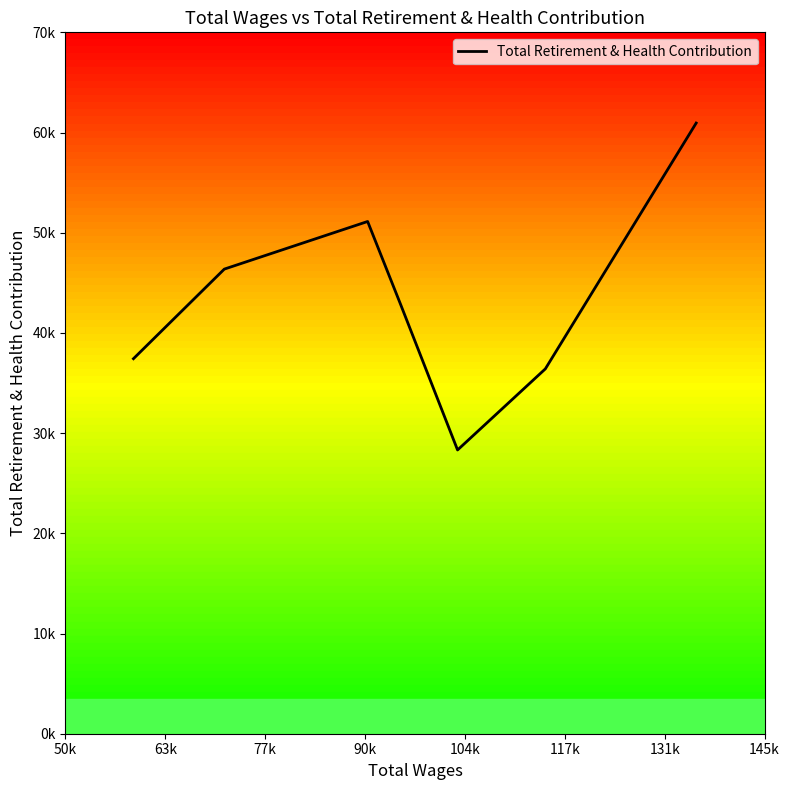

Does the chart have visible grid lines?

No